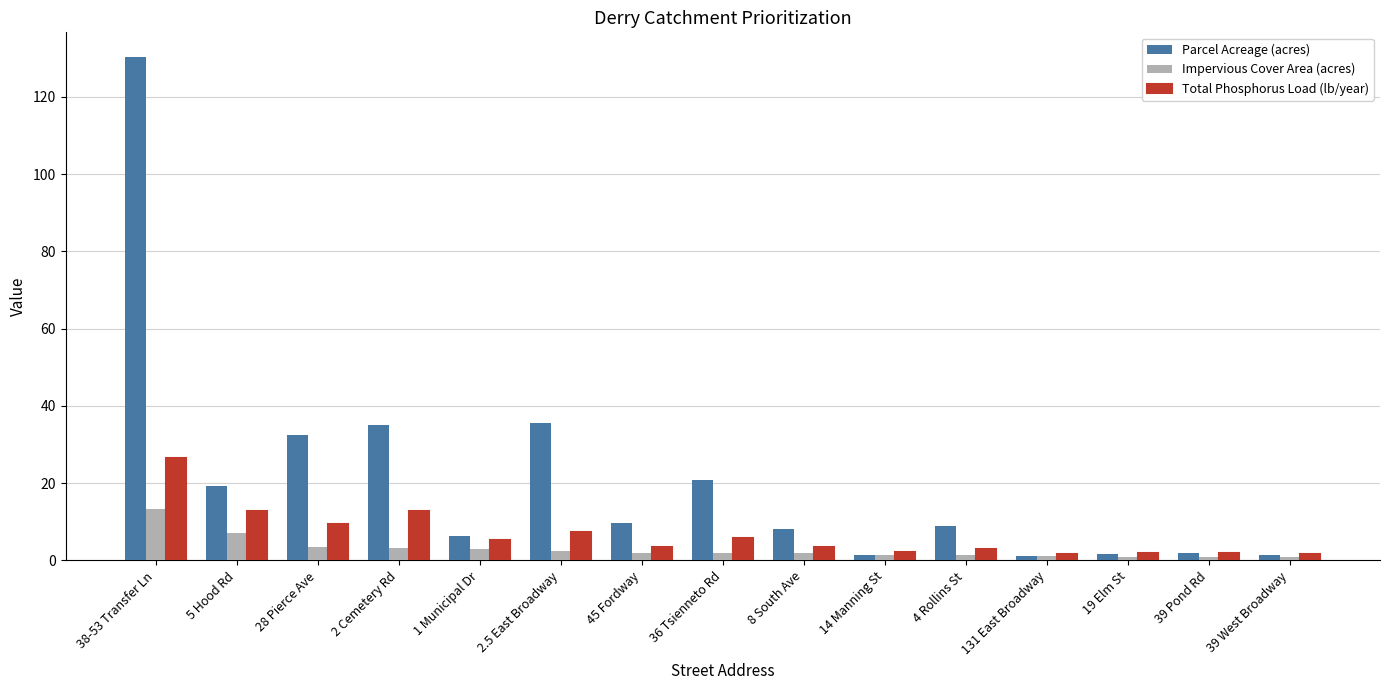

Which series changed the most between 2.5 East Broadway and 45 Fordway?

Parcel Acreage (acres)